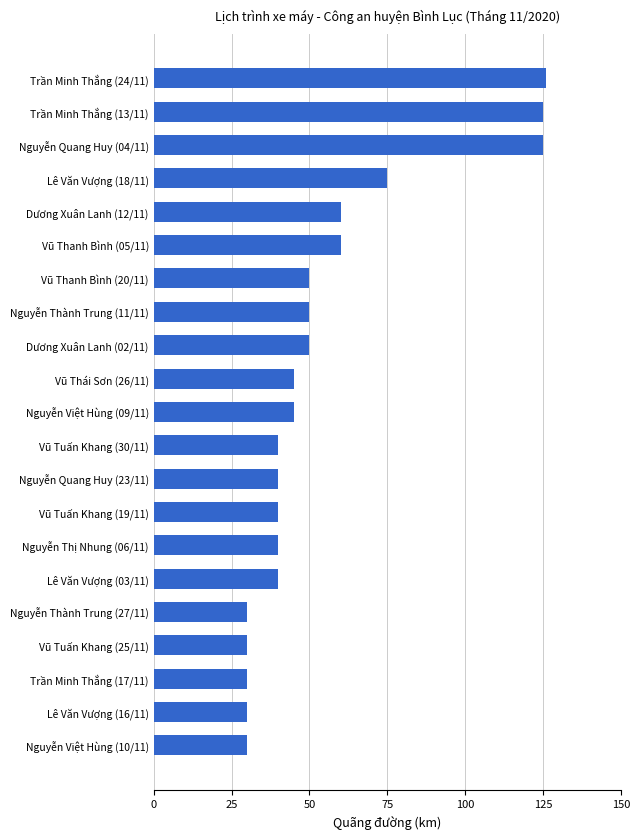

Approximately how many times larger is the value at Nguyễn Thành Trung (11/11) compared to Nguyễn Việt Hùng (09/11)?

1.1